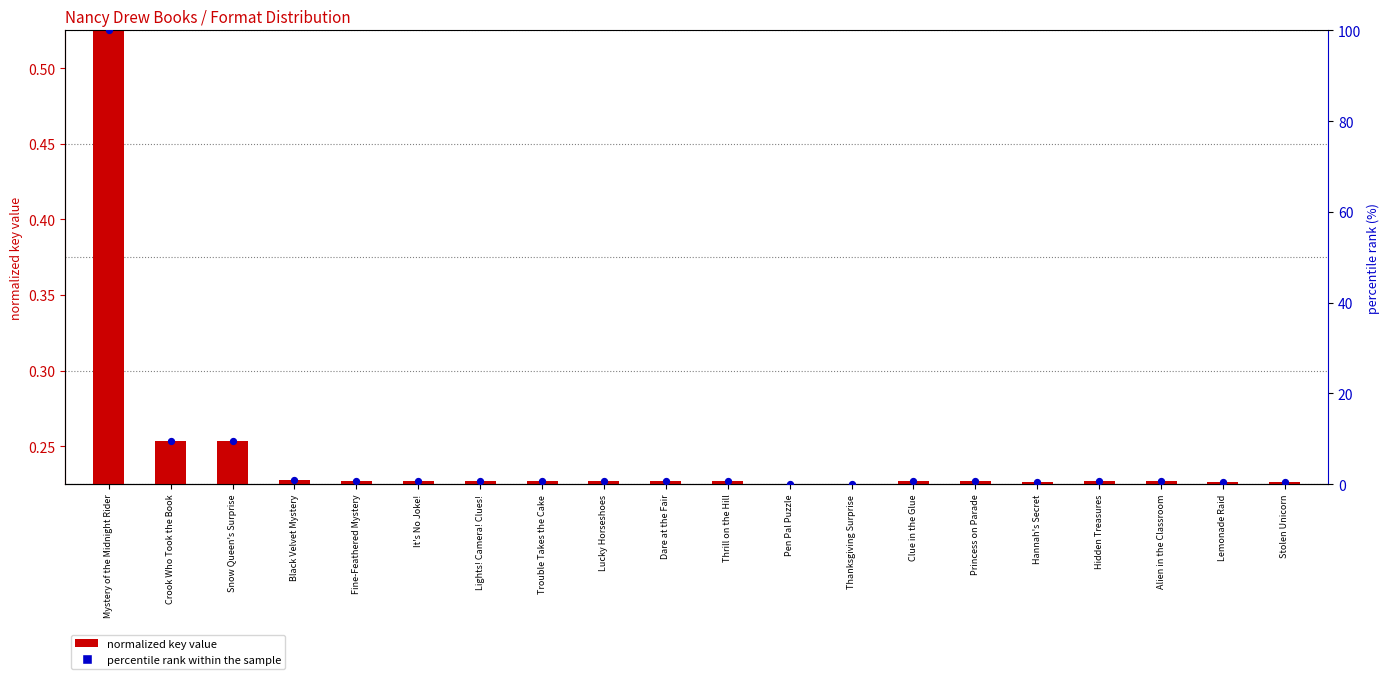

What are all the series names shown in the legend?

normalized key value, percentile rank within the sample